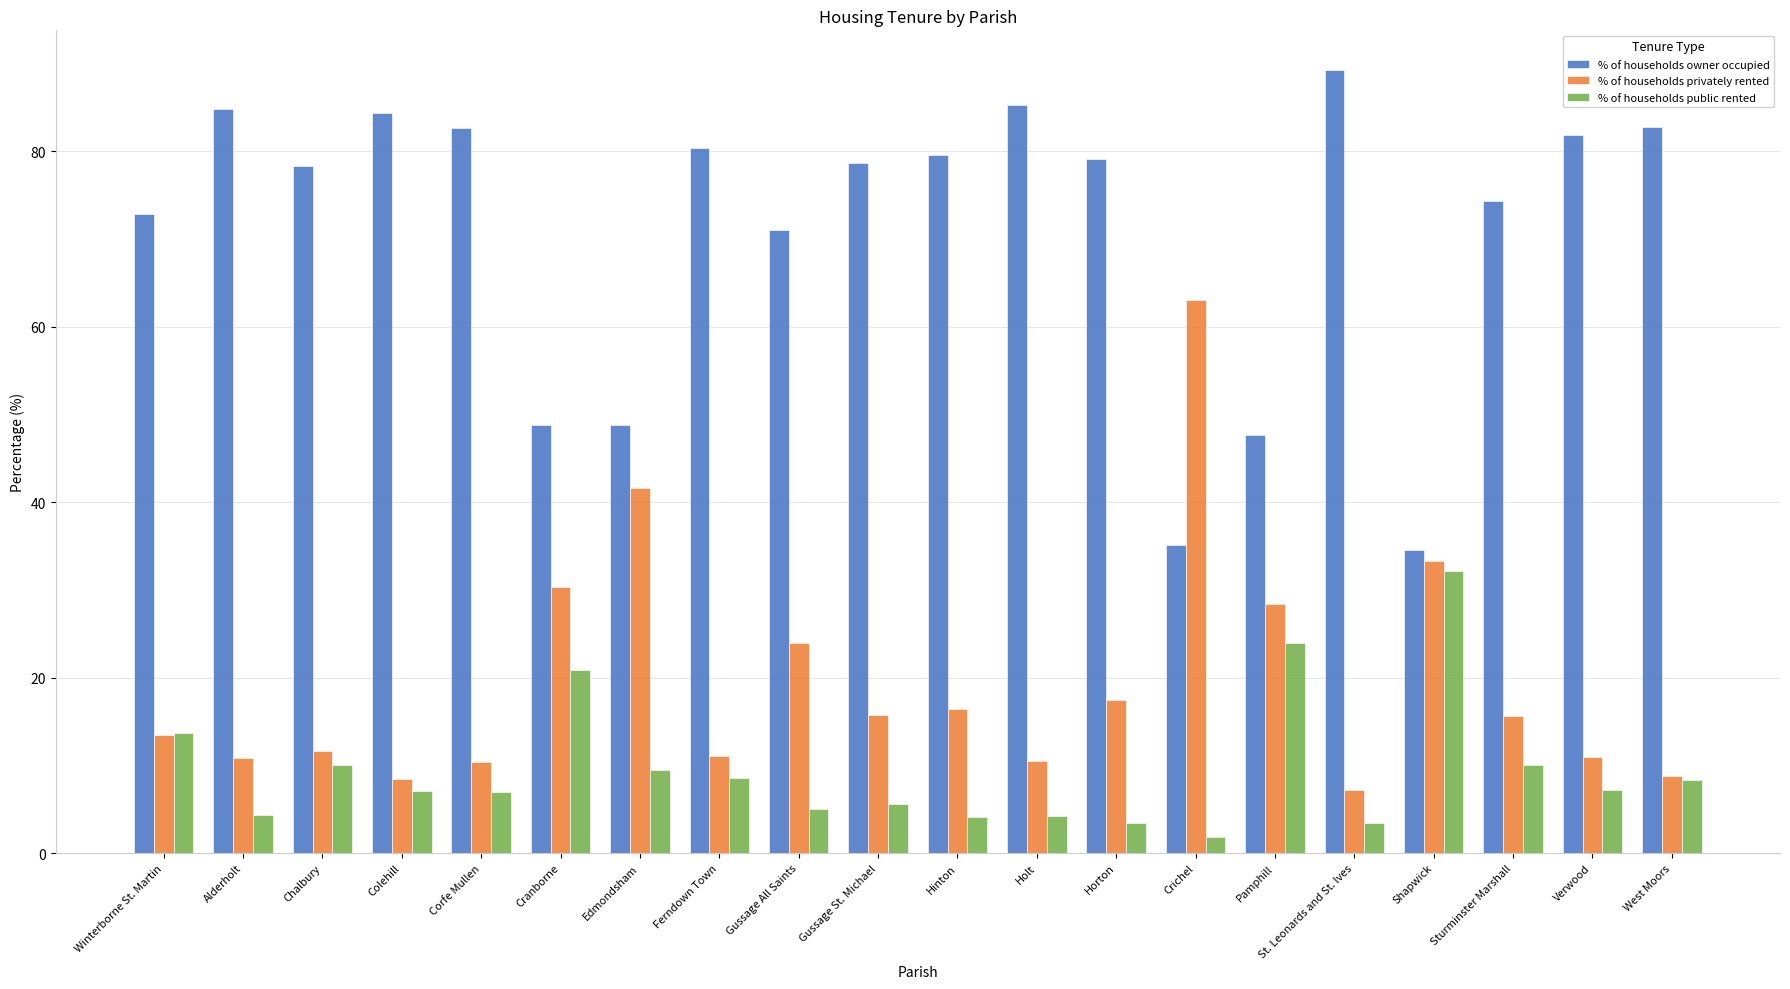

What is the difference between the maximum and minimum values in the % of households owner occupied series?

54.8